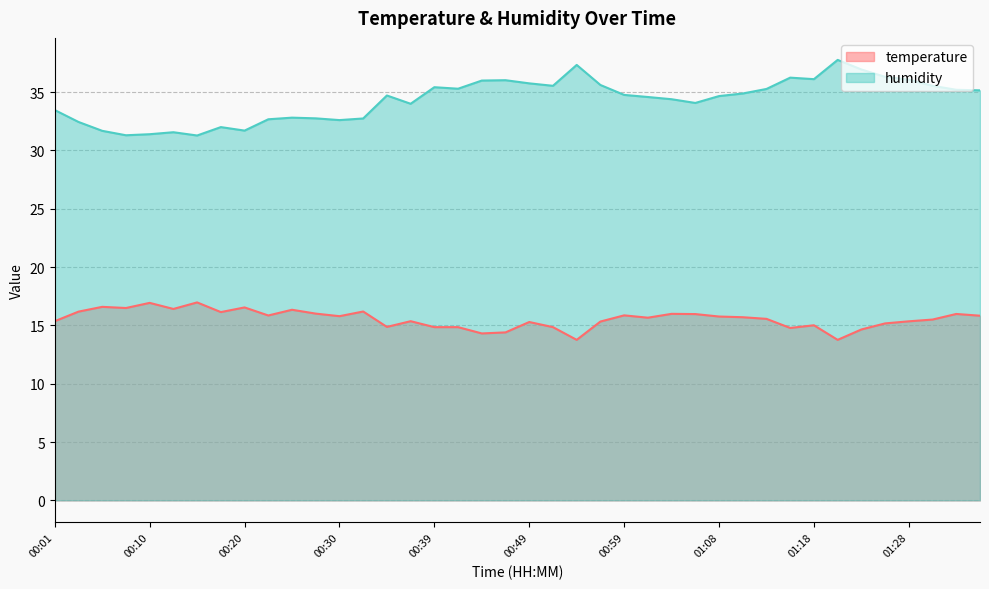

What are all the series names shown in the legend?

temperature, humidity